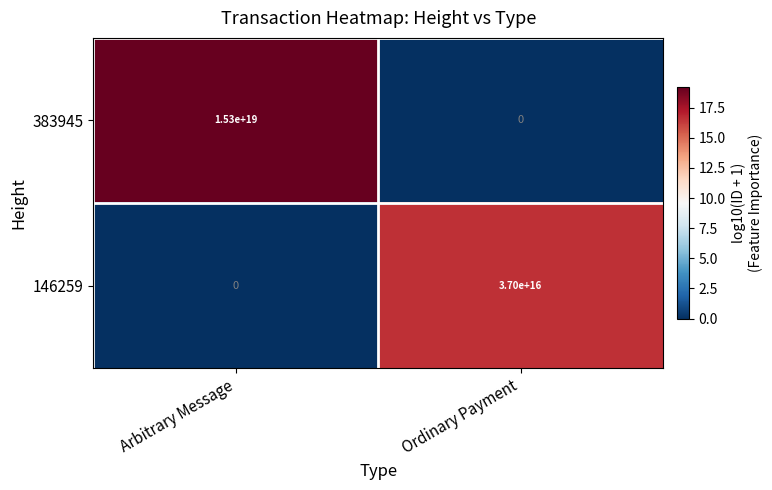

Which series has the widest spread of values?

383945